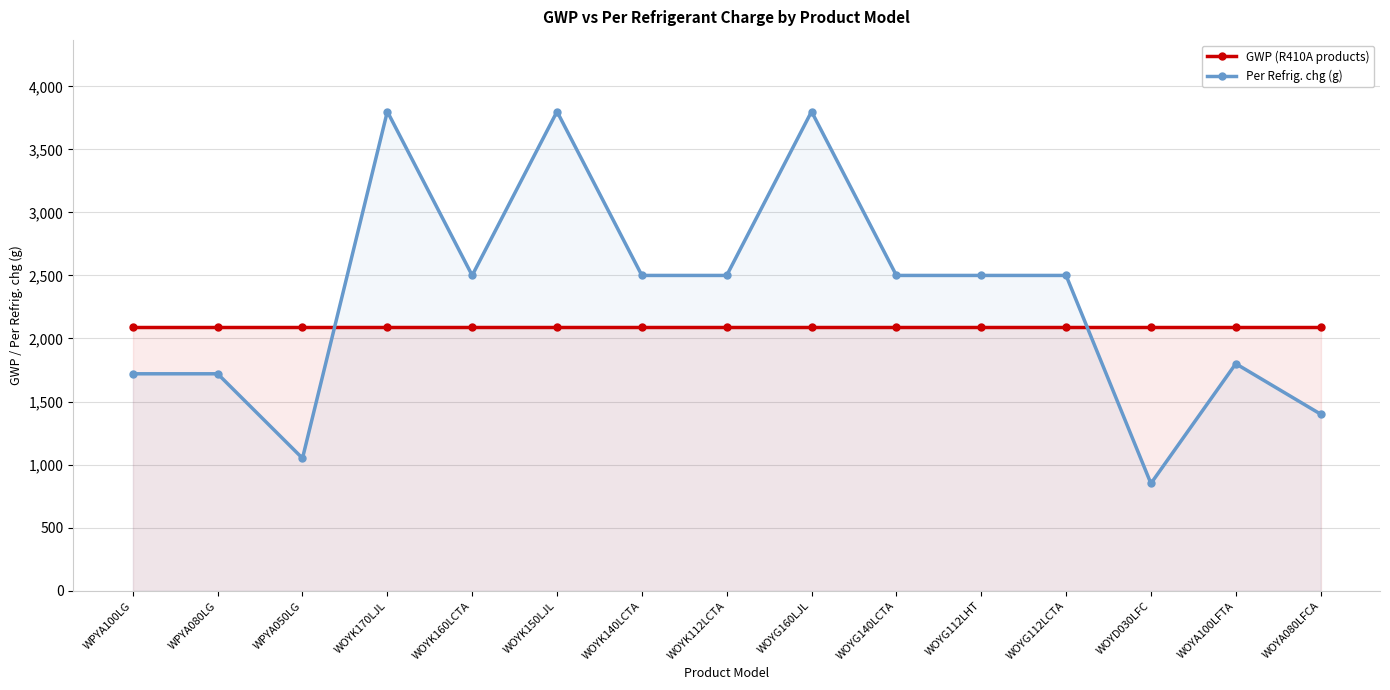

At how many categories does at least one series exceed 2286?

9